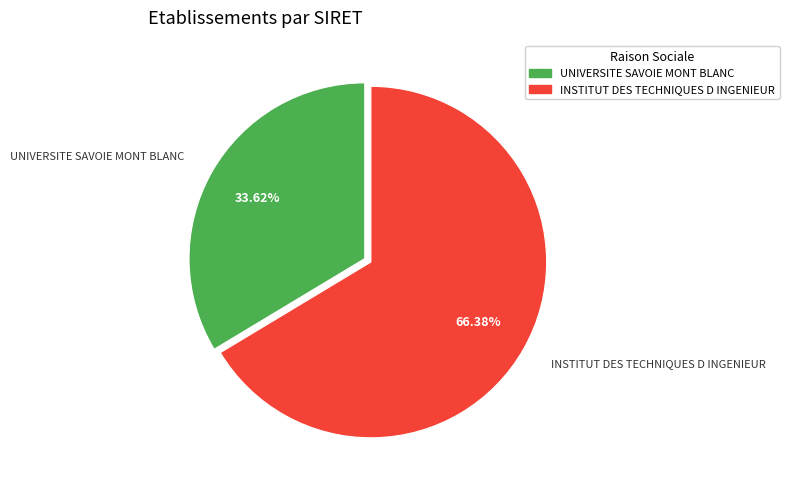

Is it true that INSTITUT DES TECHNIQUES D INGENIEUR is 57% of the pie?

False